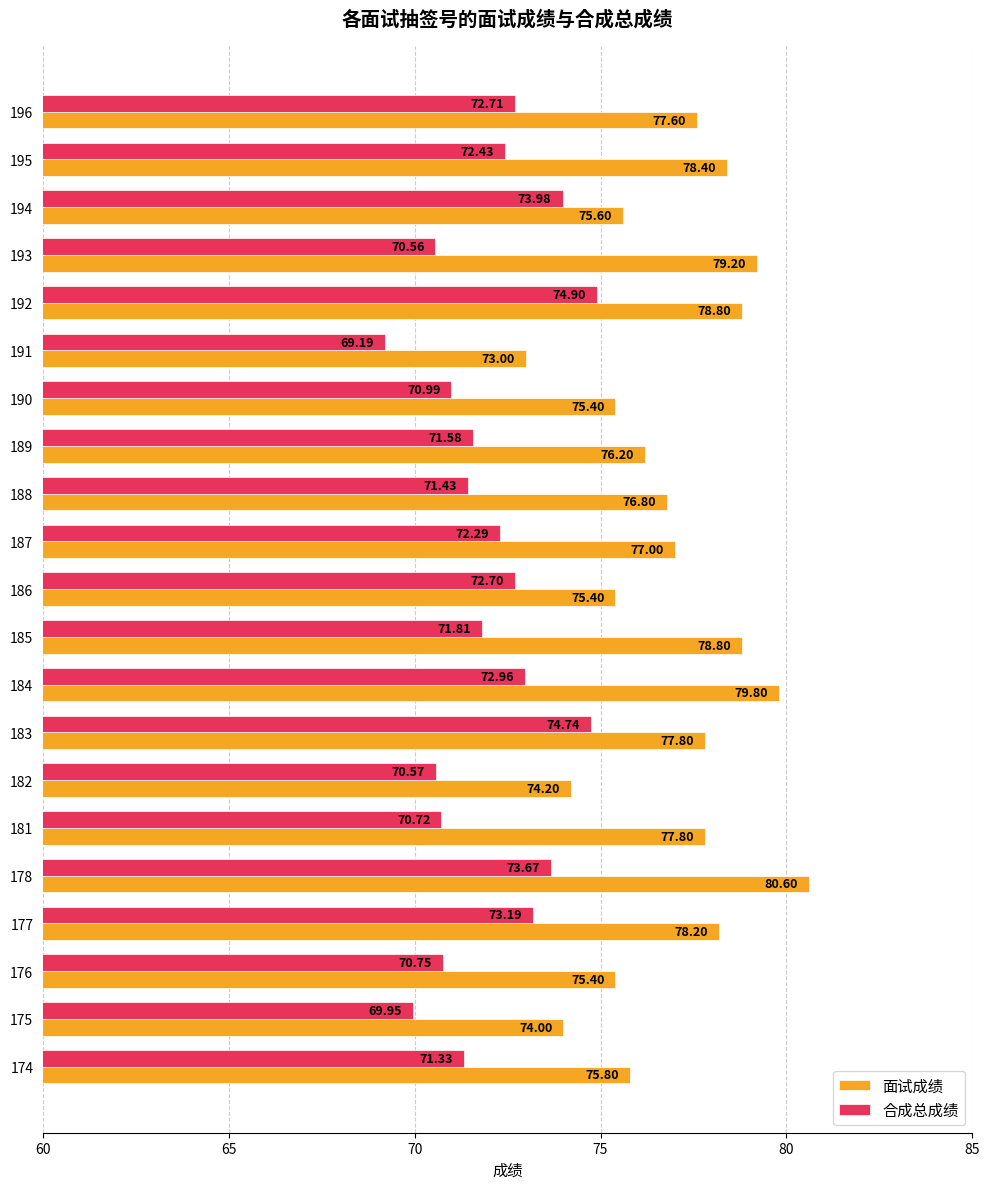

Rank the series at 188 from highest to lowest value.

面试成绩, 合成总成绩